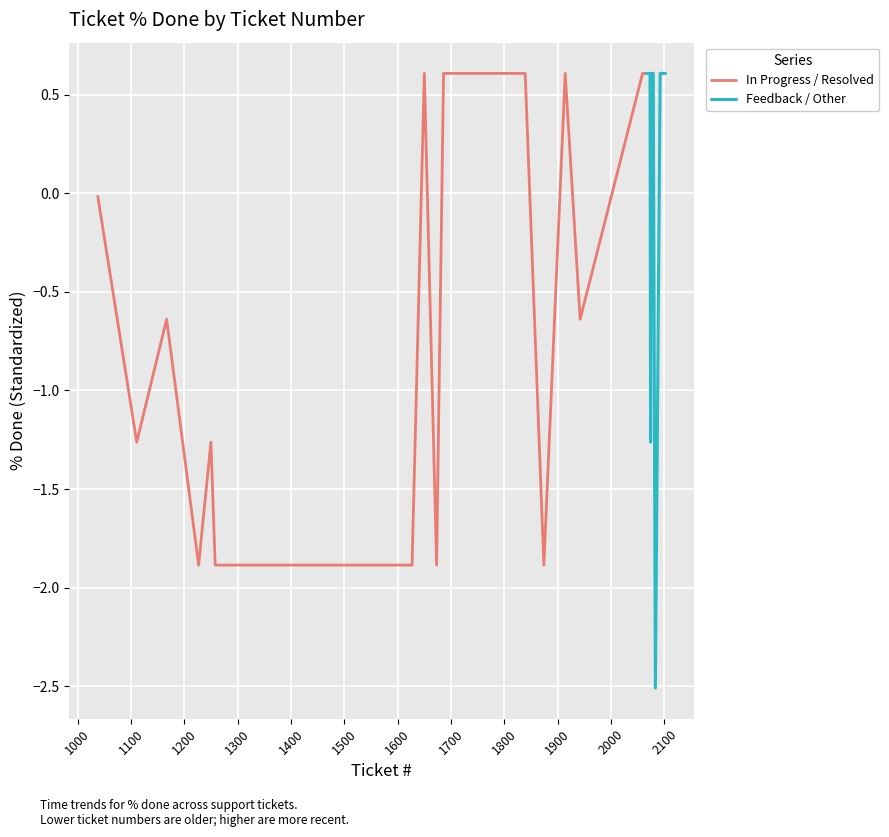

What is the highest value of the In Progress / Resolved series?

0.6